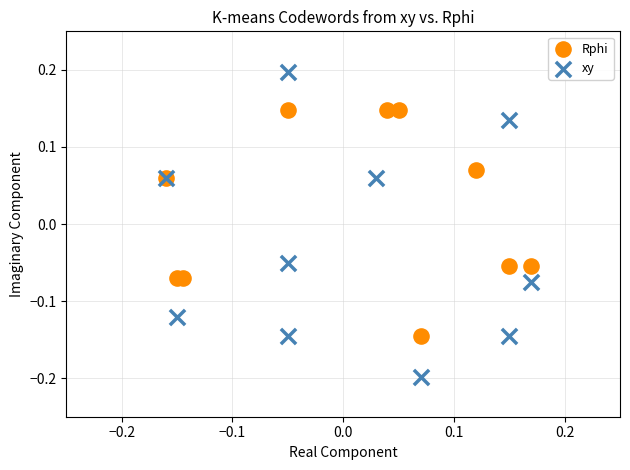

What are all the series names shown in the legend?

Rphi, xy